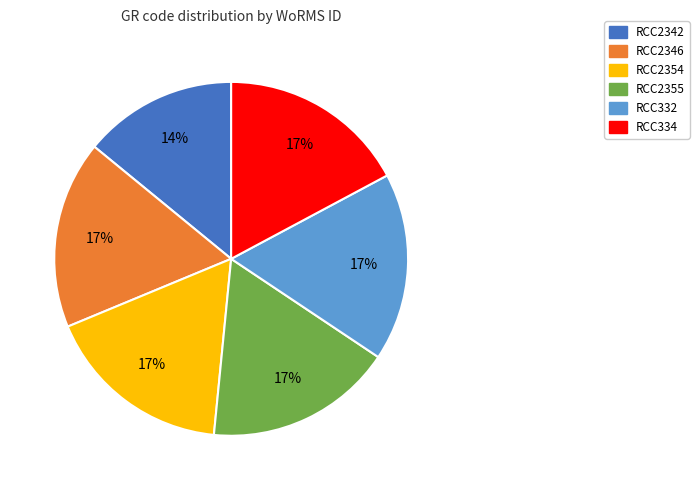

True or false: RCC2342 accounts for 22% of the total.

False